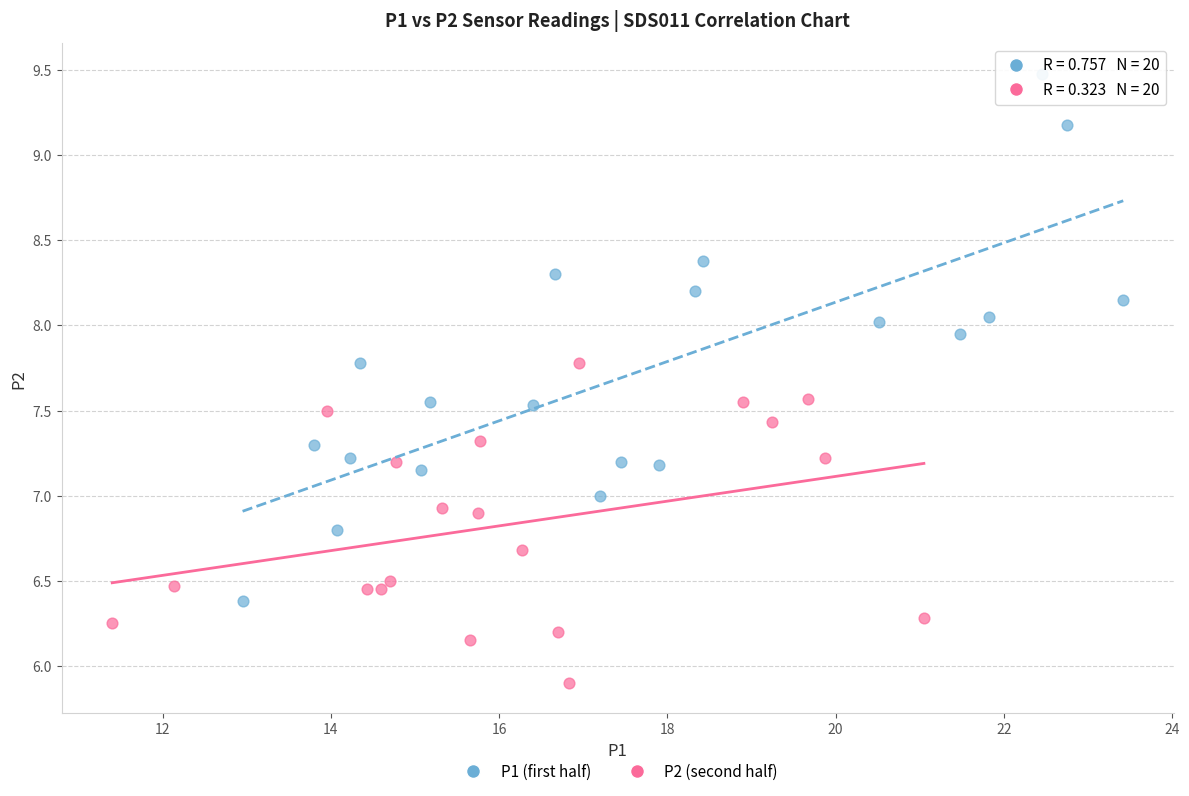

Which series contains the lowest Y value?

P2 (second half)